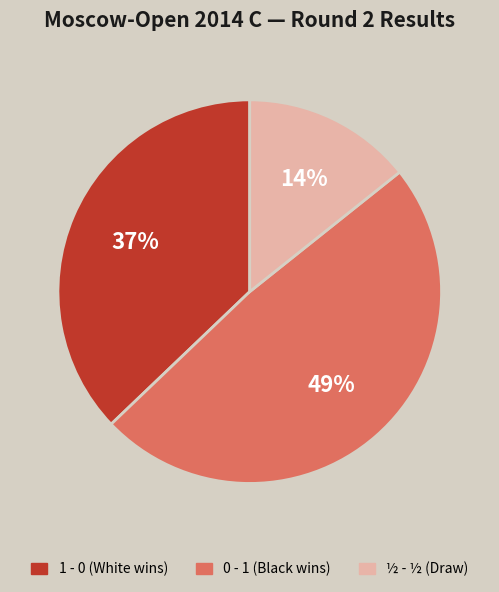

Do 0 - 1 and 1 - 0 together represent more than half of the pie?

Yes